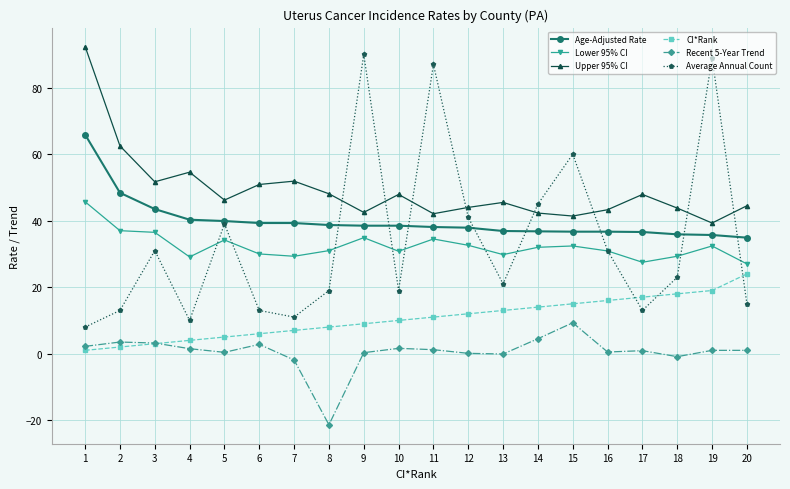

Rank the series by their maximum value, from highest to lowest.

Upper 95% CI, Average Annual Count, Age-Adjusted Rate, Lower 95% CI, CI*Rank, Recent 5-Year Trend